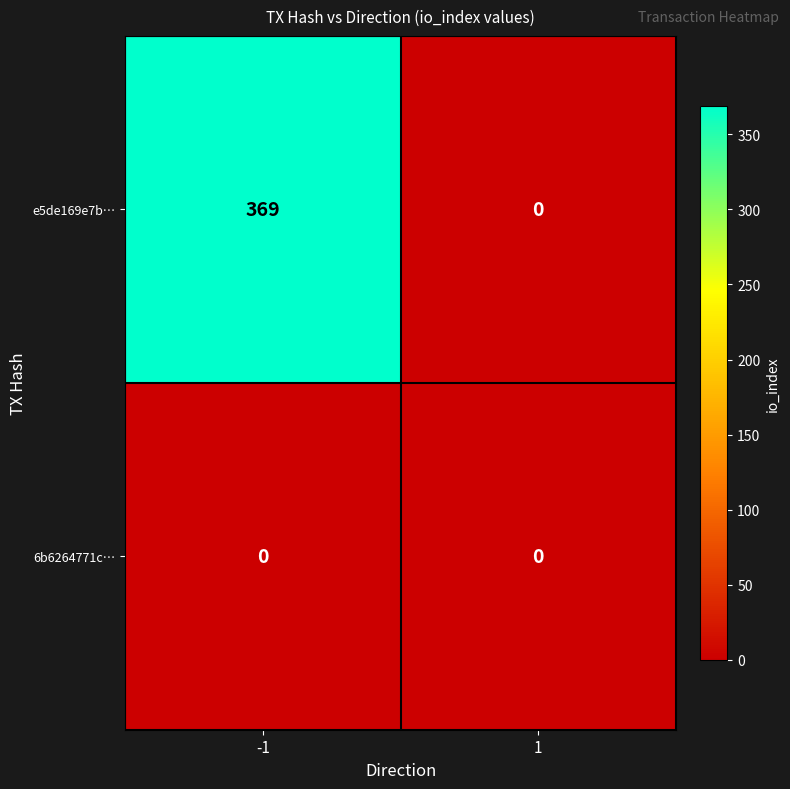

What is the greatest value displayed?

369